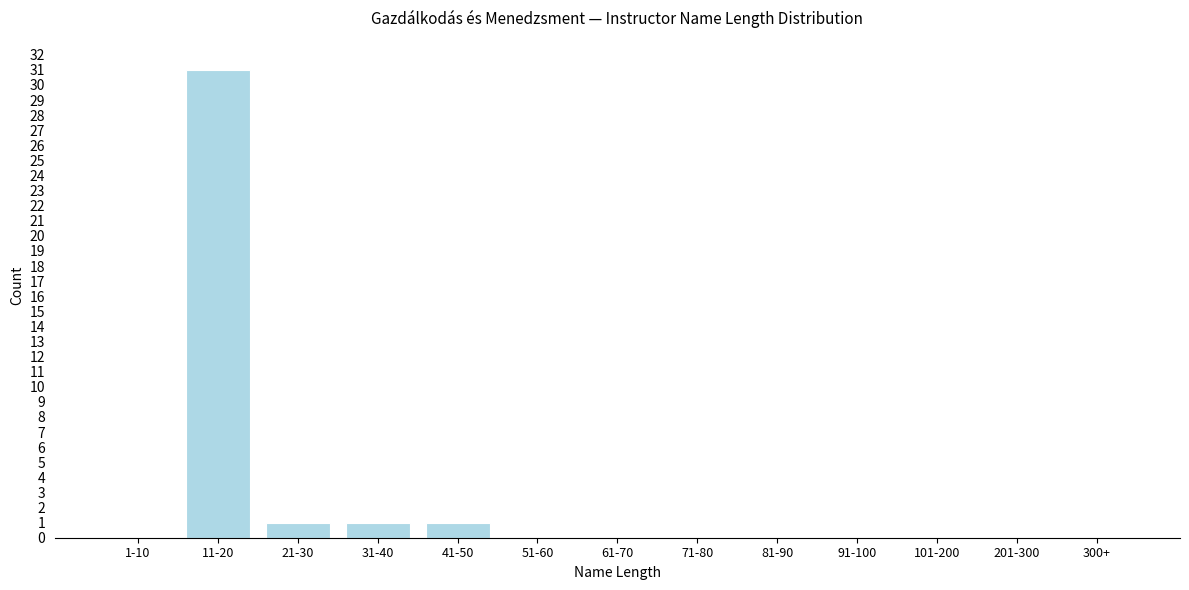

Reading left to right, what are all the values shown in this chart?

1-10=0	11-20=31	21-30=1	31-40=1	41-50=1	51-60=0	61-70=0	71-80=0	81-90=0	91-100=0	101-200=0	201-300=0	300+=0